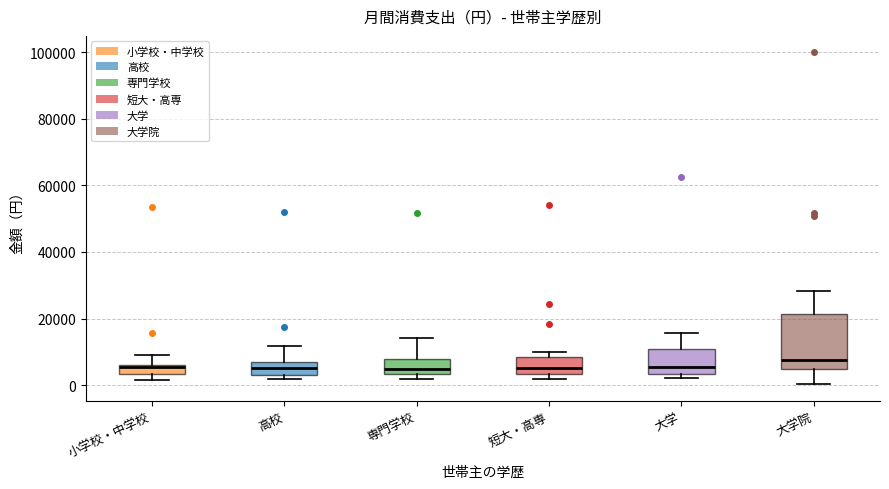

Comparing the boxes themselves (not the whiskers), which one is the tallest?

大学院